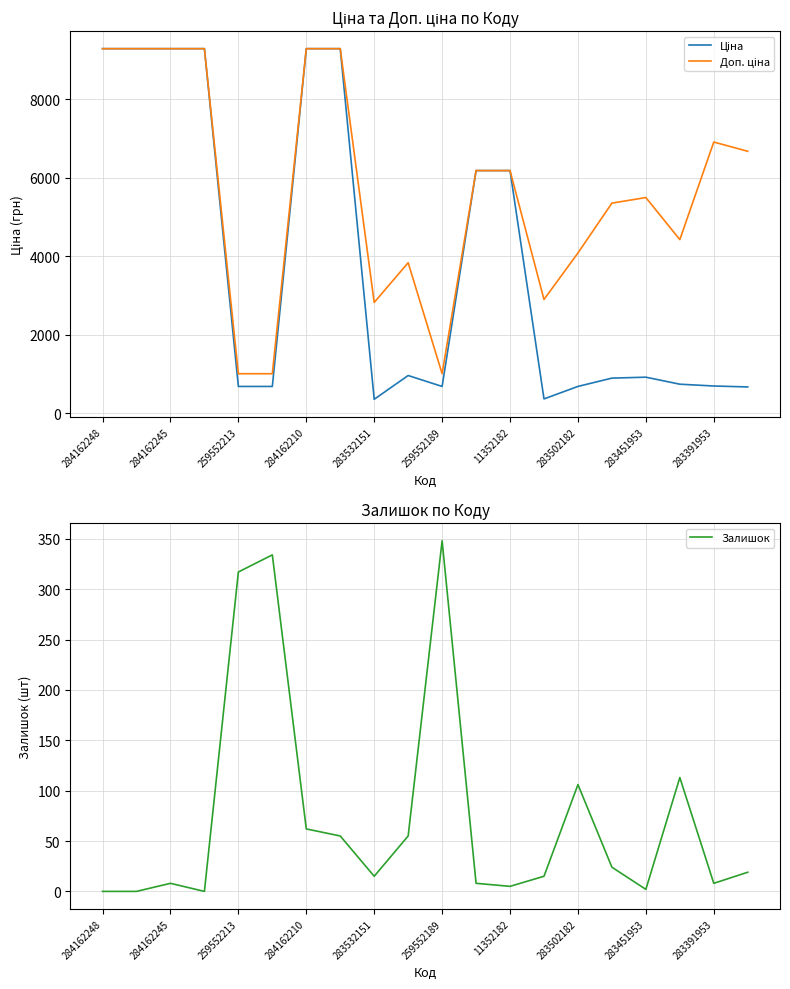

What is the difference between the highest and lowest values at 259552189?

670.1